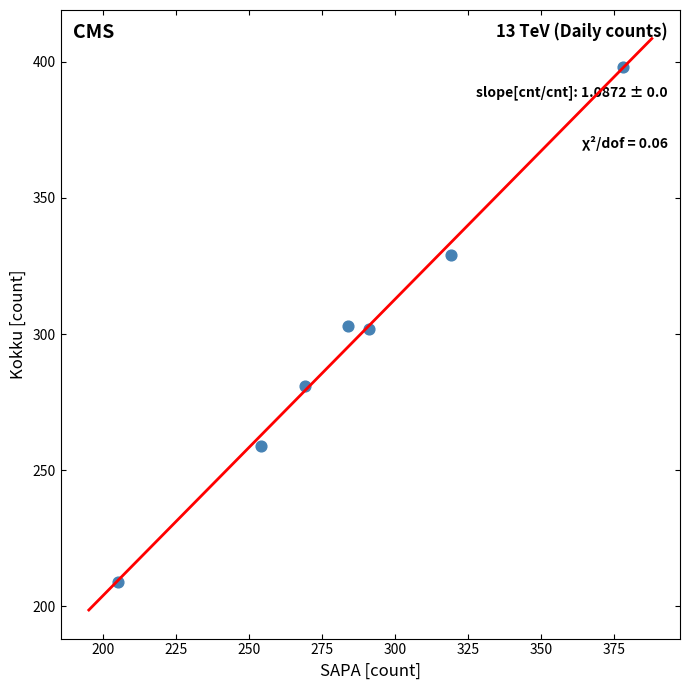

What is the average Y value?

297